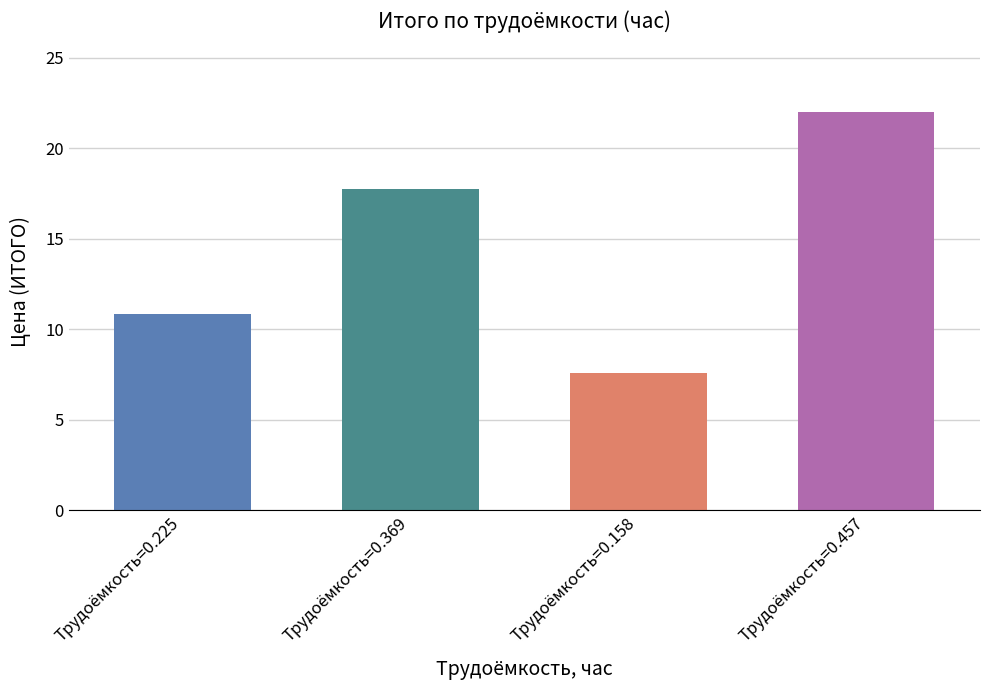

The chart shows a value of 2.9 at 0.158. True or false?

False